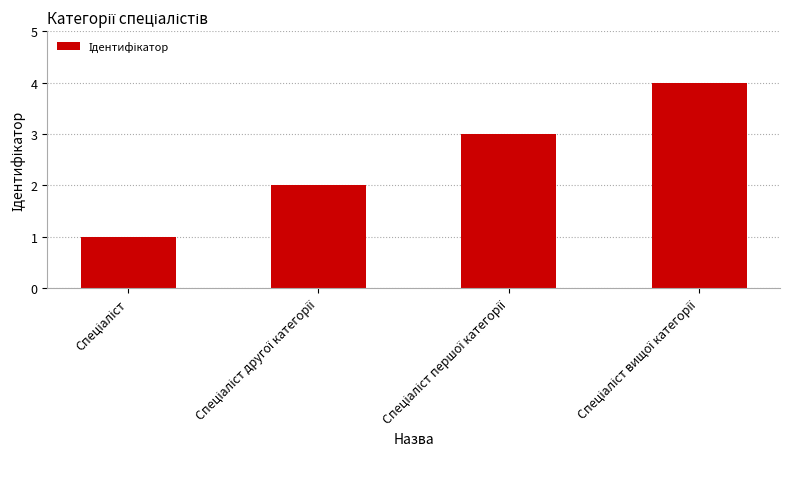

What is the maximum value shown in the chart?

4